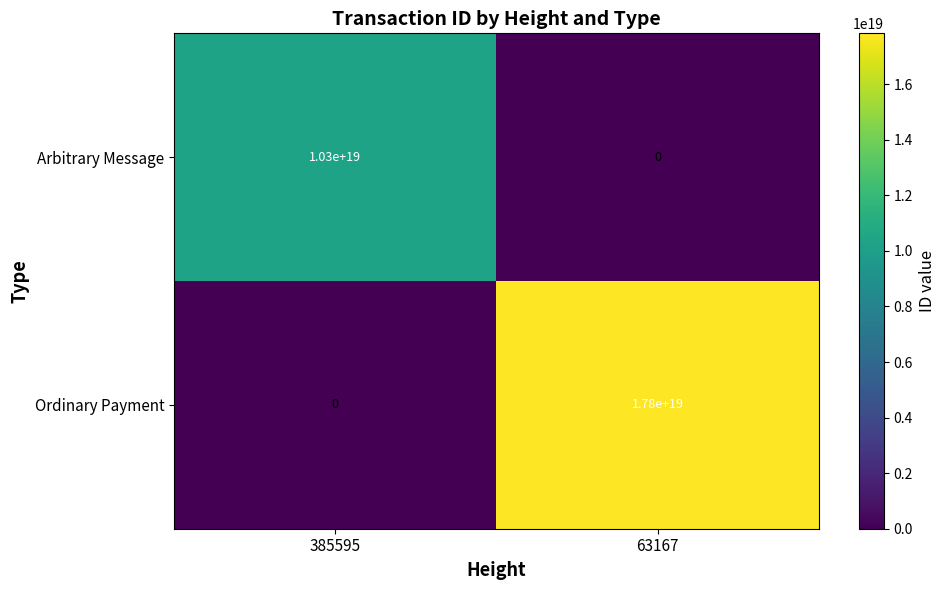

At which label is Ordinary Payment closest to 8900000000000000000?

385595